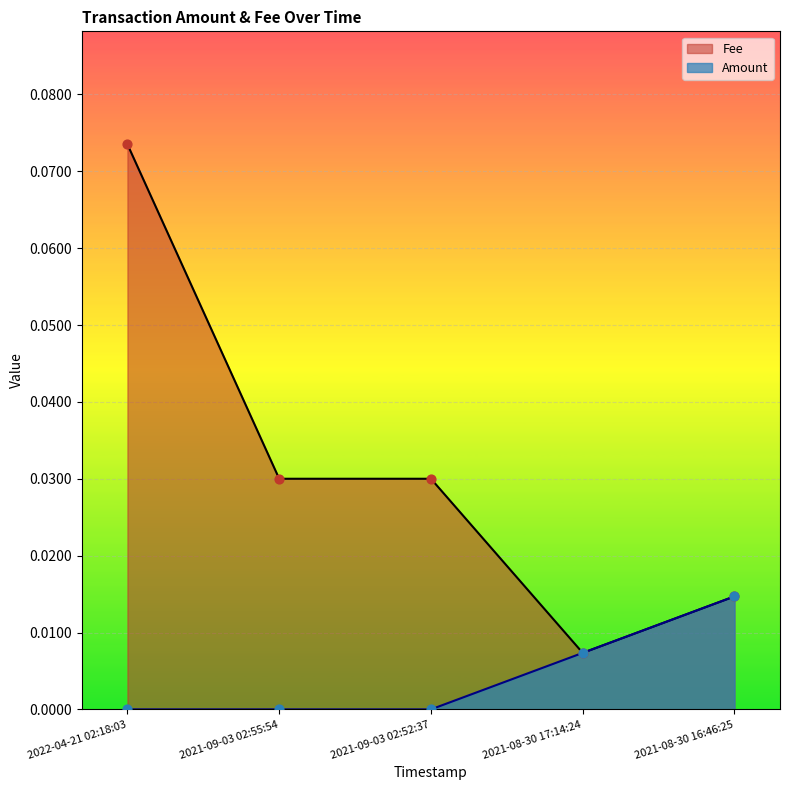

At which category is the sum across all series the highest?

2022-04-21 02:18:03